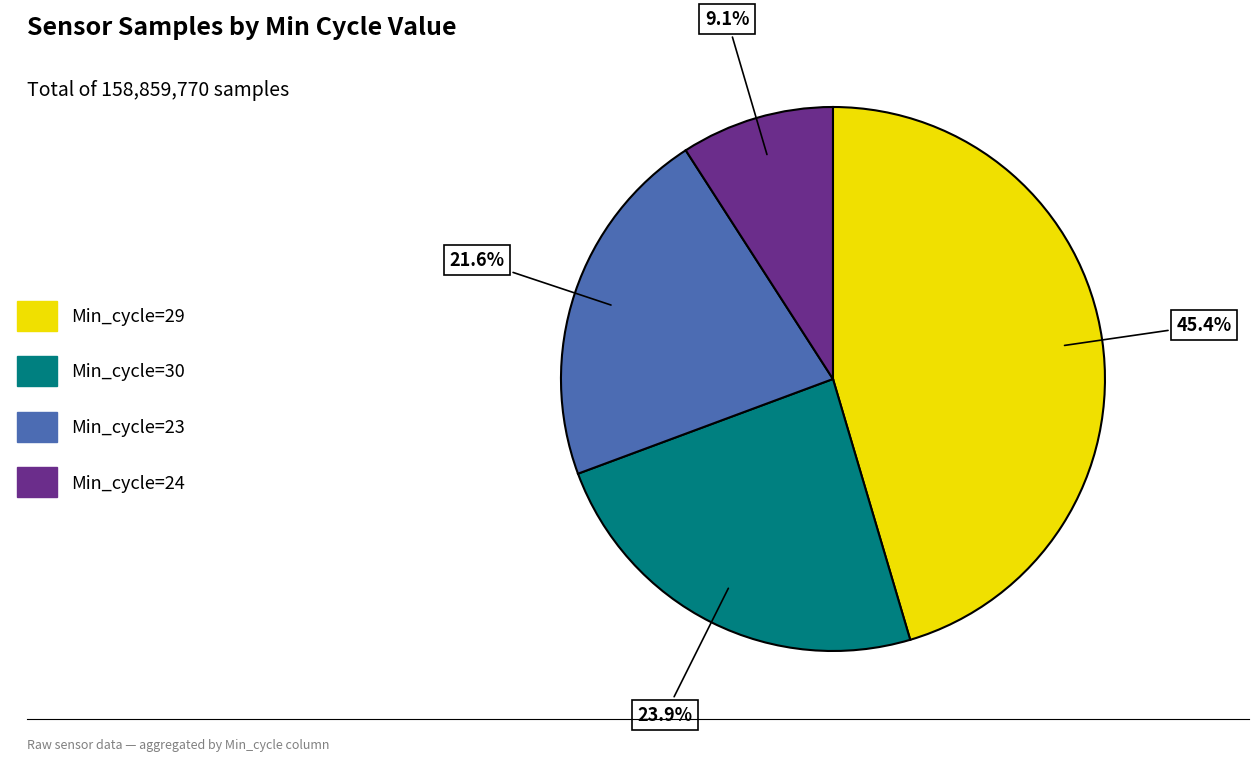

What portion of the pie excludes Min_cycle=29?

54.6%